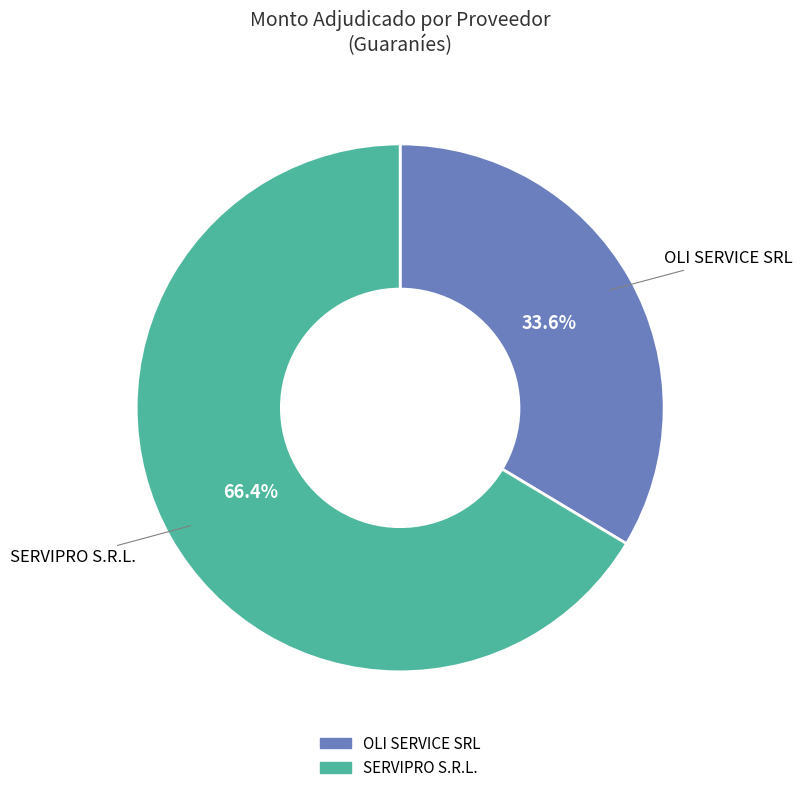

To the nearest percent, what is the average slice percentage?

50%